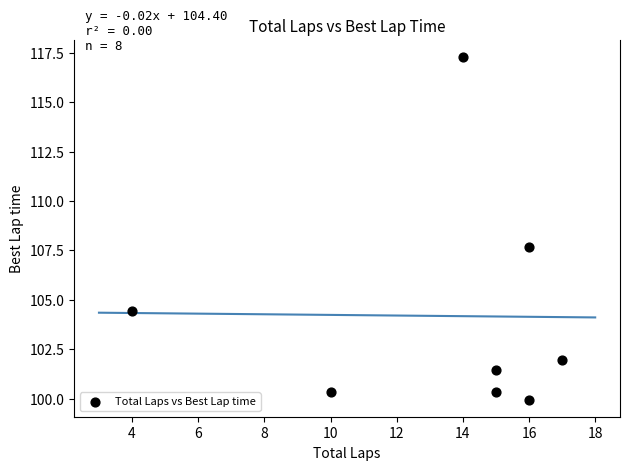

What Y value in the scatter plot is closest to 108?

107.7